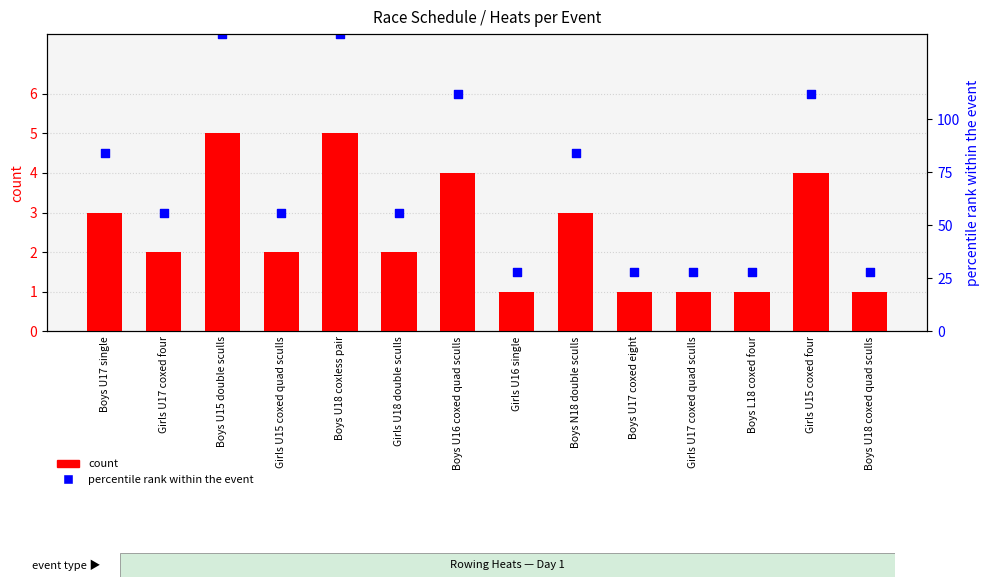

At which category is the sum across all series the highest?

Boys U15 double sculls